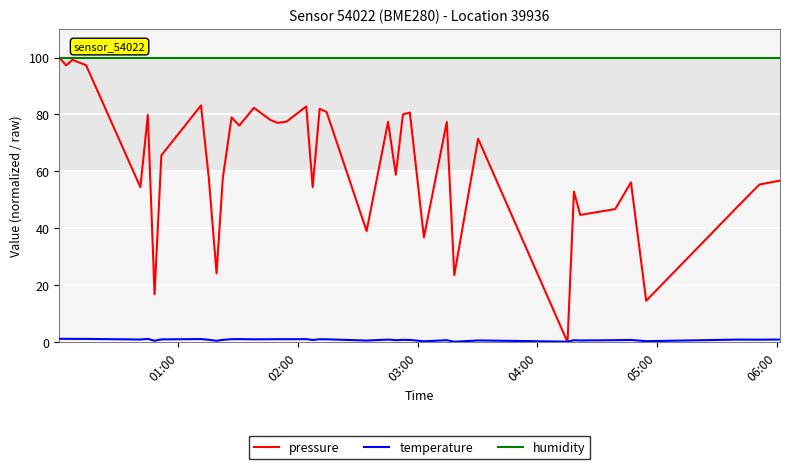

What is the maximum value for pressure?

100.0